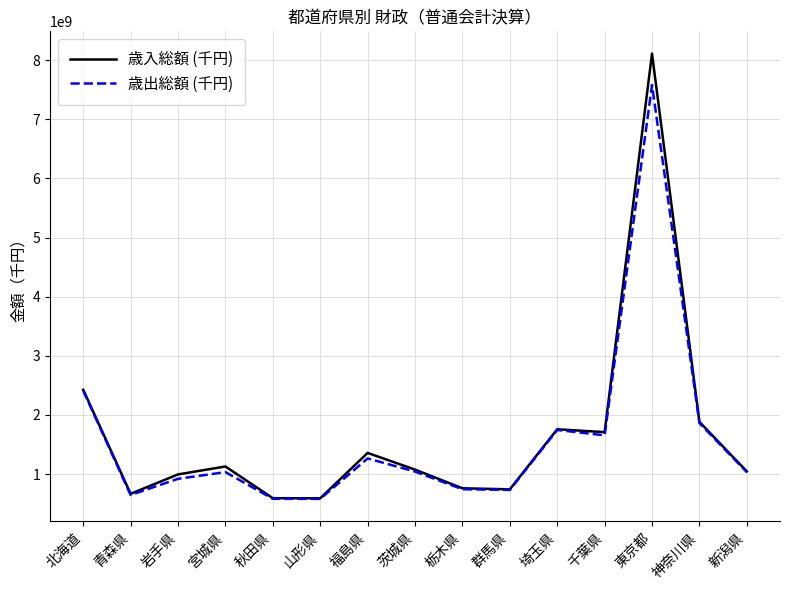

How many interior local valleys does the 歳出総額 (千円) series have?

4